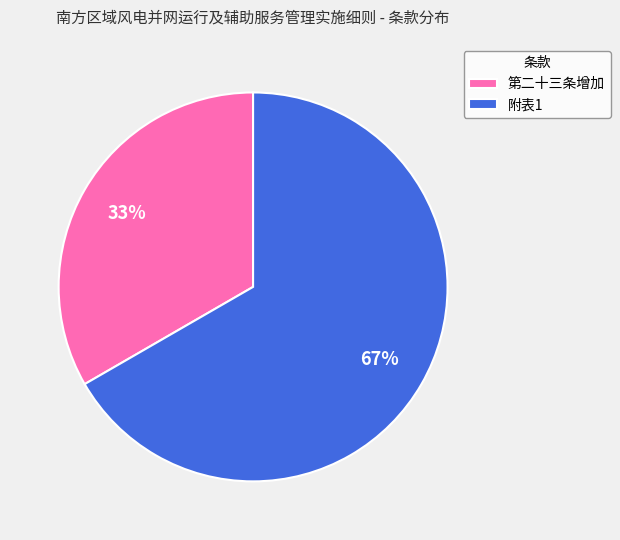

Which slice is the largest?

附表1